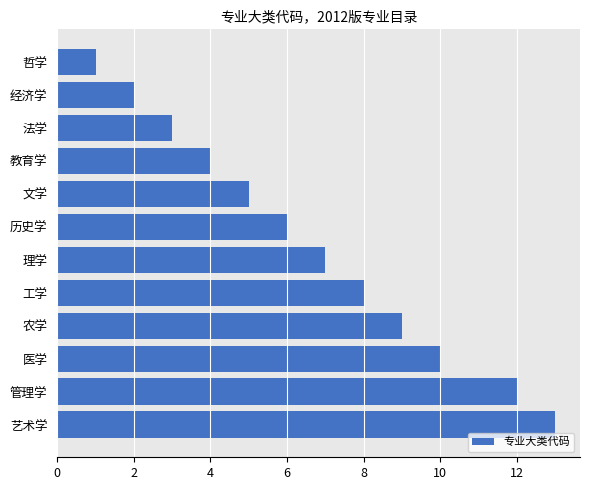

Which has a higher value, 理学 or 经济学?

理学